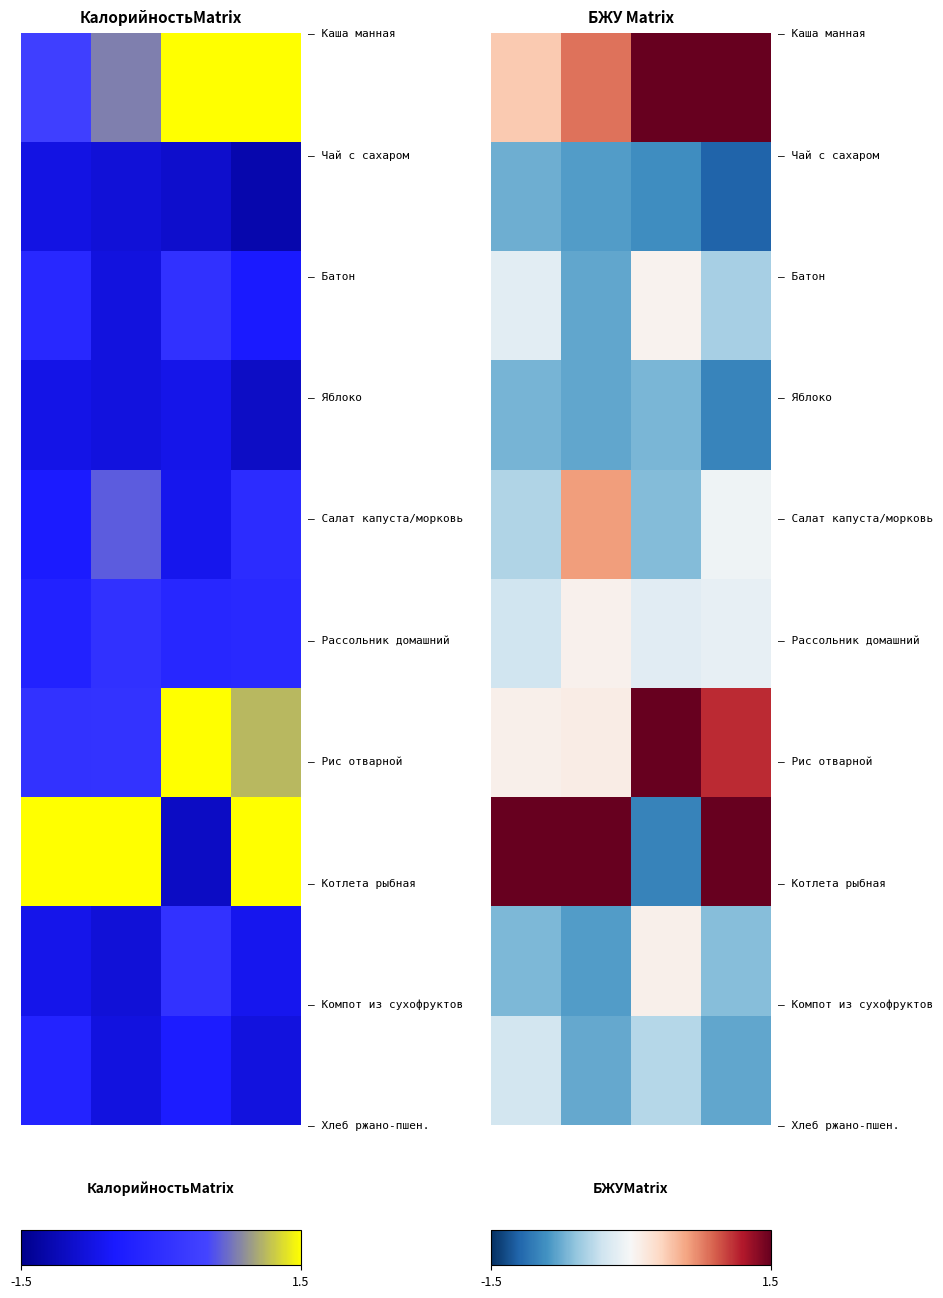

What is the total value across all series at 3?

-0.2